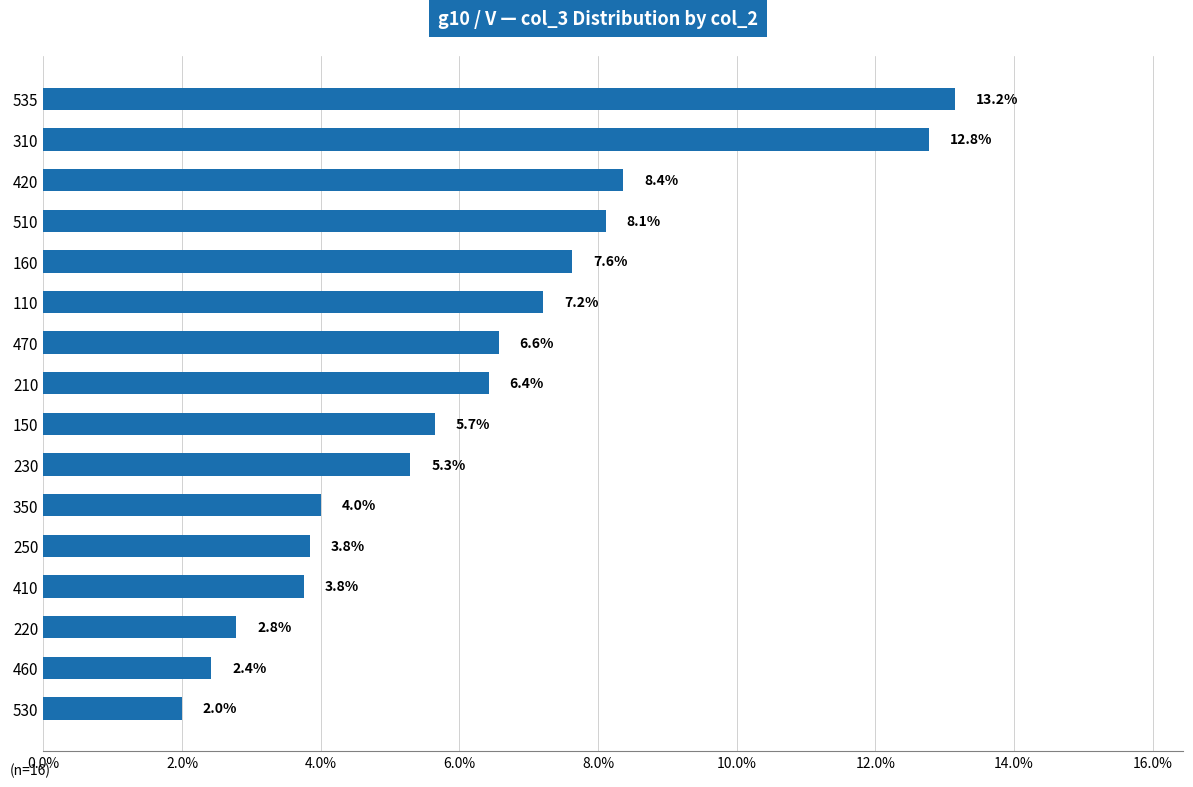

Reading top to bottom, list all the values displayed in this chart.

13.2	12.8	8.4	8.1	7.6	7.2	6.6	6.4	5.7	5.3	4.0	3.8	3.8	2.8	2.4	2.0